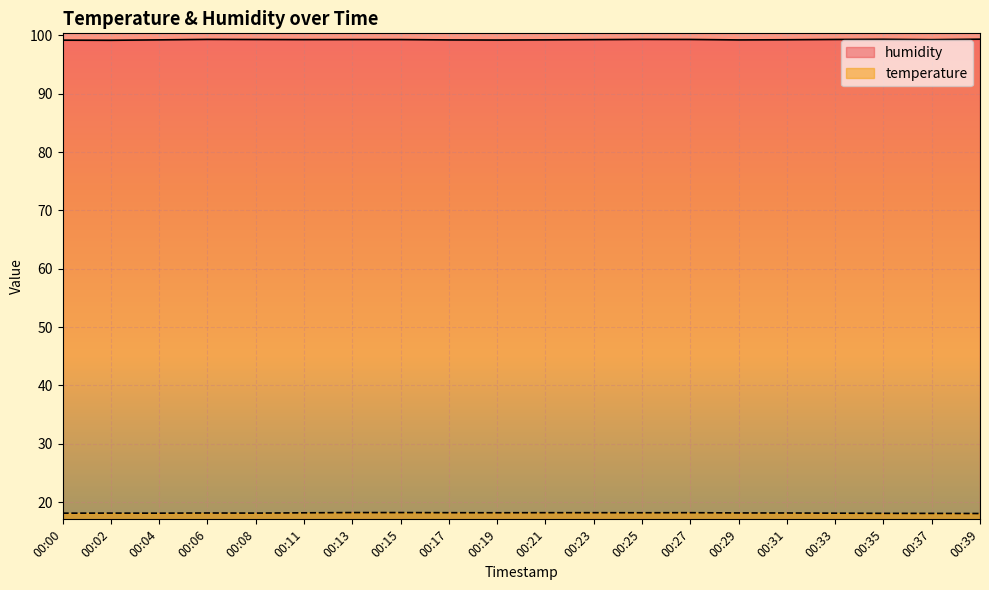

What is the maximum value for humidity?

99.3